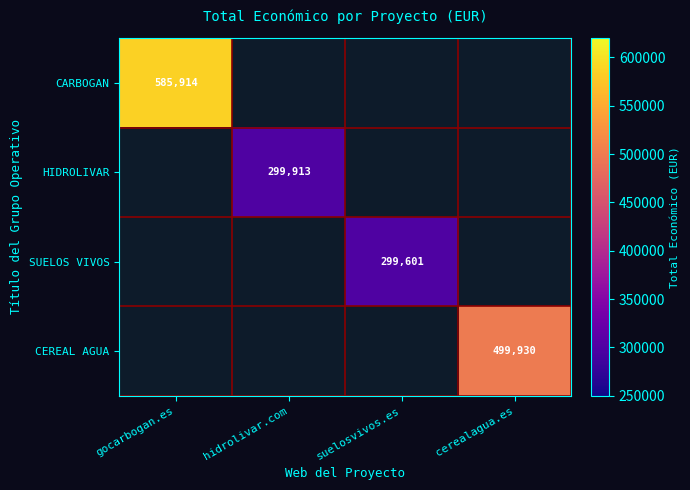

The value of CARBOGAN at gocarbogan.es is 185422. True or false?

False